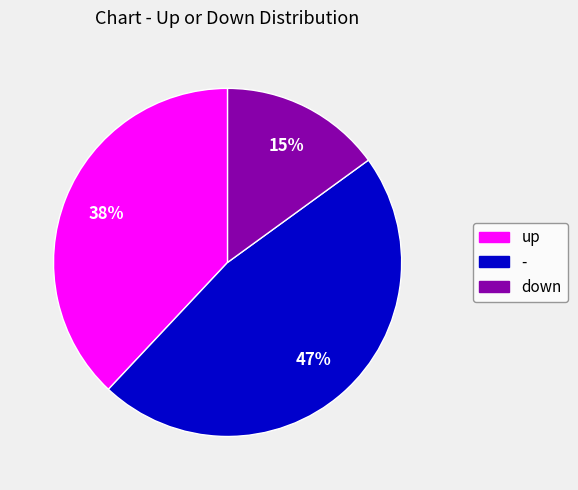

The down slice represents 15% of the pie. True or false?

True